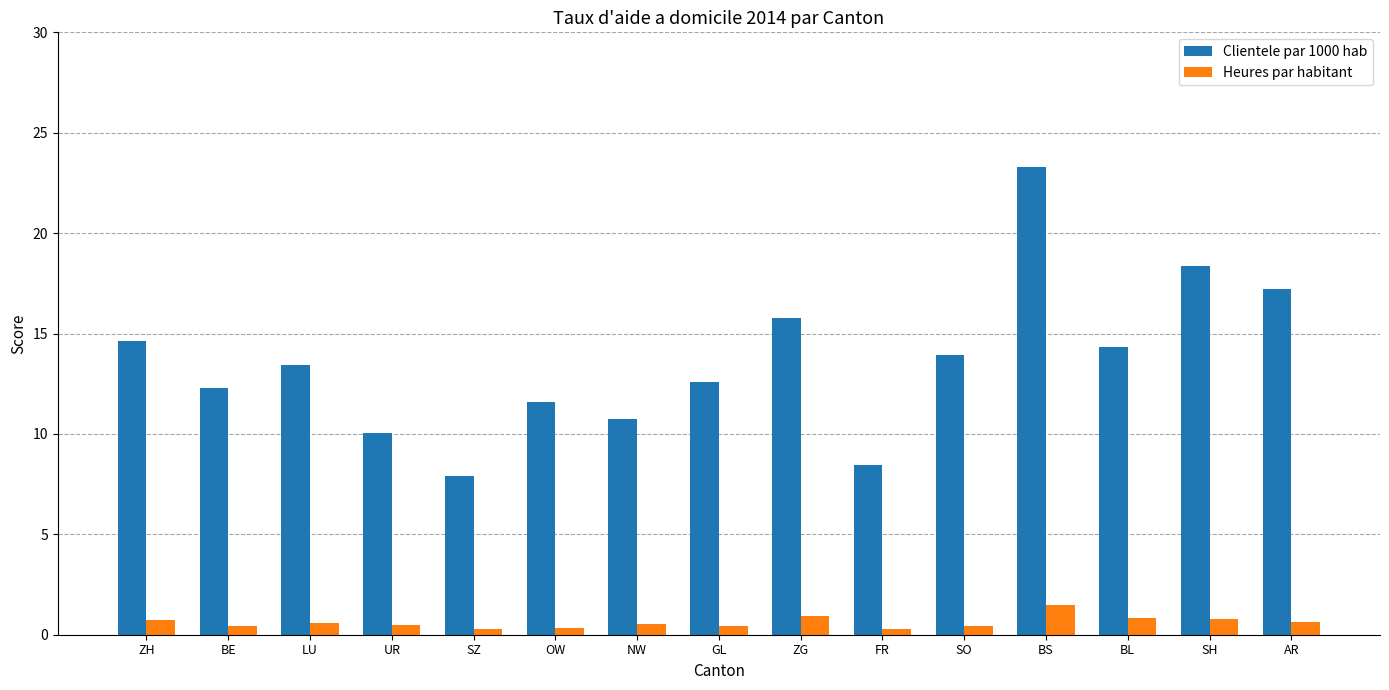

How many values in the Clientele par 1000 hab series are below 13?

7